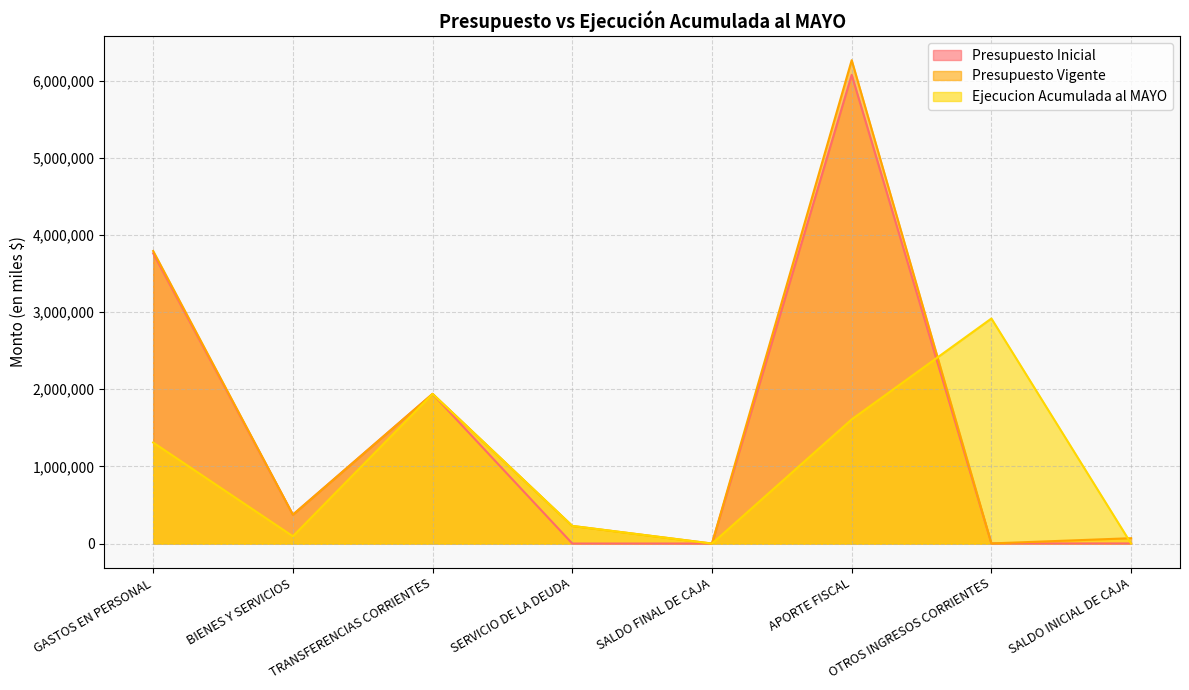

Reading left to right, extract all data points from this chart.

Presupuesto Inicial: 3761389	374516	1940156	1000	1000	6073793	2268	2000
Presupuesto Vigente: 3791389	374516	1940156	228911	1000	6263827	2268	69877
Ejecucion Acumulada al MAYO: 1309554	95204	1940156	228911	0	1609527	2916520	0